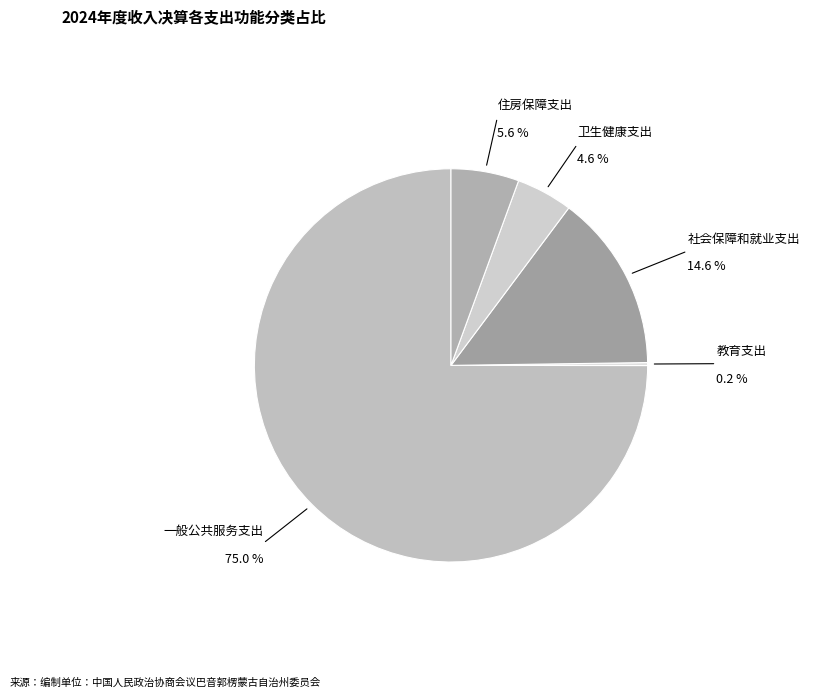

True or false: 卫生健康支出 accounts for 16% of the total.

False